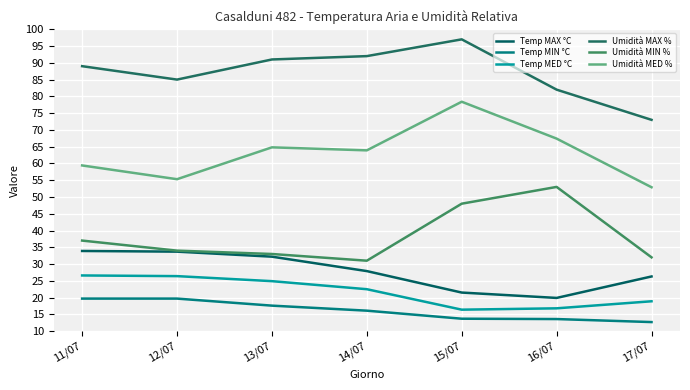

Reading left to right, extract all data points from this chart.

Temp MAX °C: 33.9	33.7	32.2	27.9	21.5	19.9	26.3
Temp MIN °C: 19.7	19.7	17.6	16.1	13.7	13.6	12.7
Temp MED °C: 26.6	26.4	24.9	22.5	16.4	16.8	18.9
Umidità MAX %: 89.0	85.0	91.0	92.0	97.0	82.0	73.0
Umidità MIN %: 37.0	34.0	33.0	31.0	48.0	53.0	32.0
Umidità MED %: 59.4	55.3	64.8	63.9	78.4	67.4	52.9